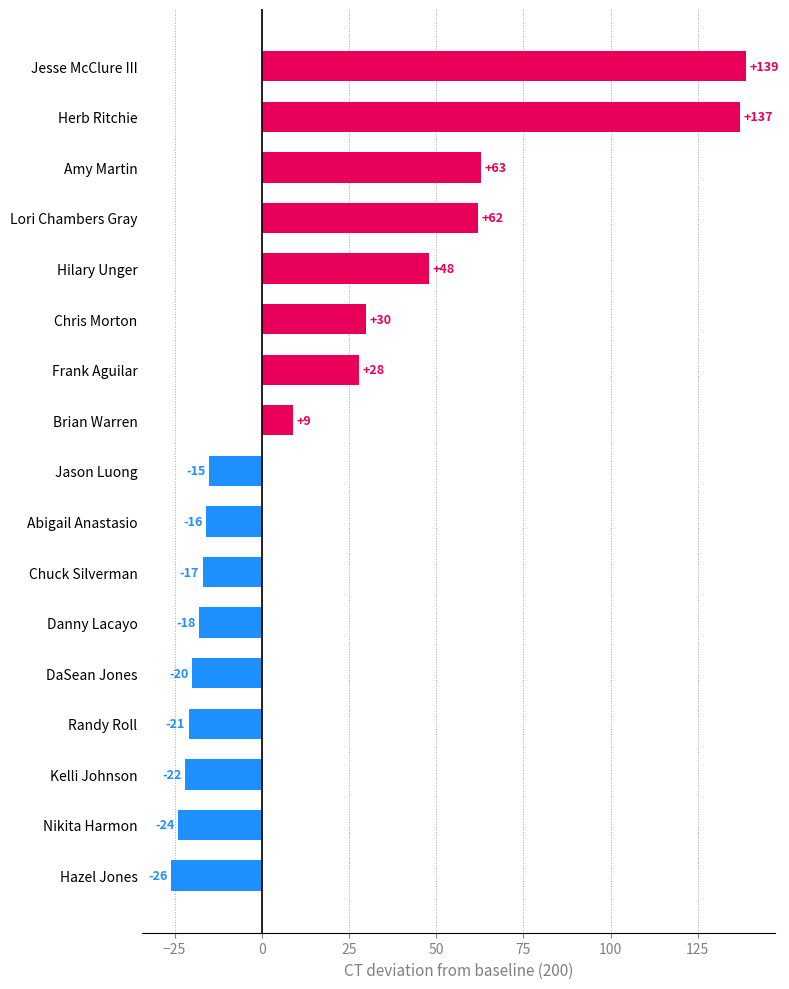

Reading top to bottom, transcribe all the data shown in this chart.

139	137	63	62	48	30	28	9	-15	-16	-17	-18	-20	-21	-22	-24	-26